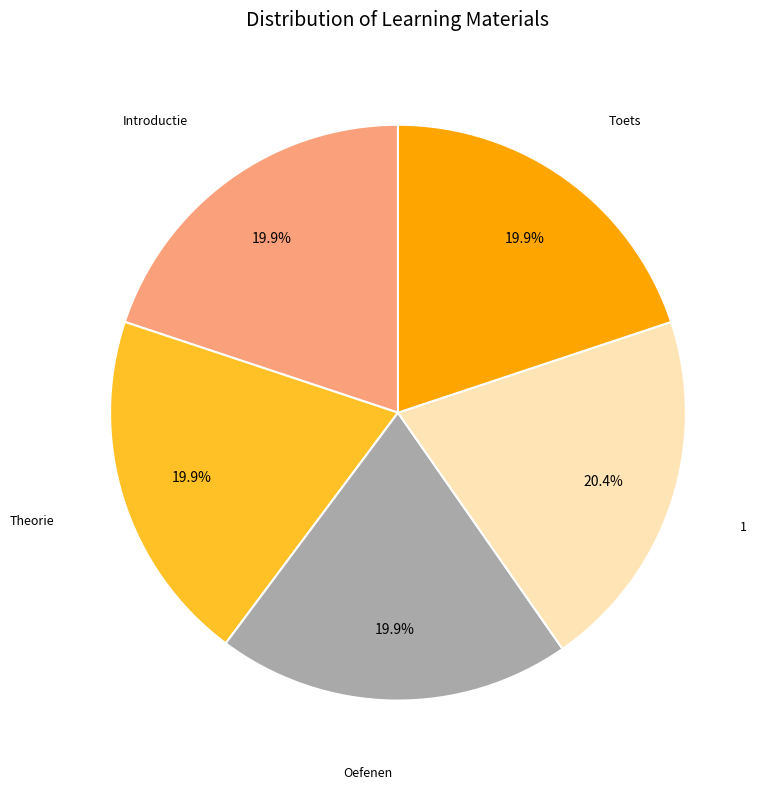

Does any single category account for the majority?

No